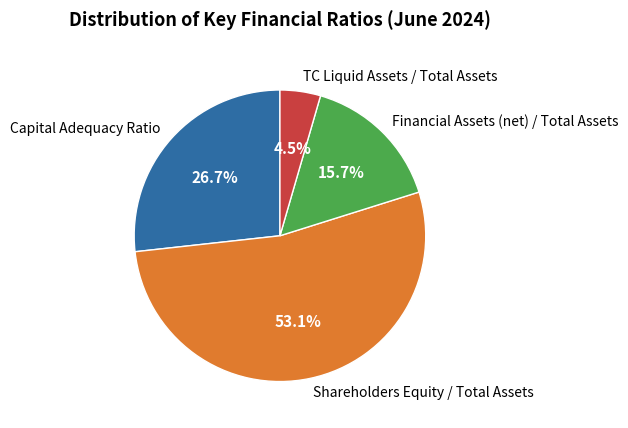

To the nearest percent, what is the average slice percentage?

25%